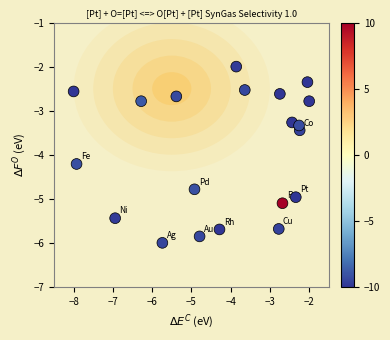

What Y value in the scatter plot is closest to -4?

-4.2